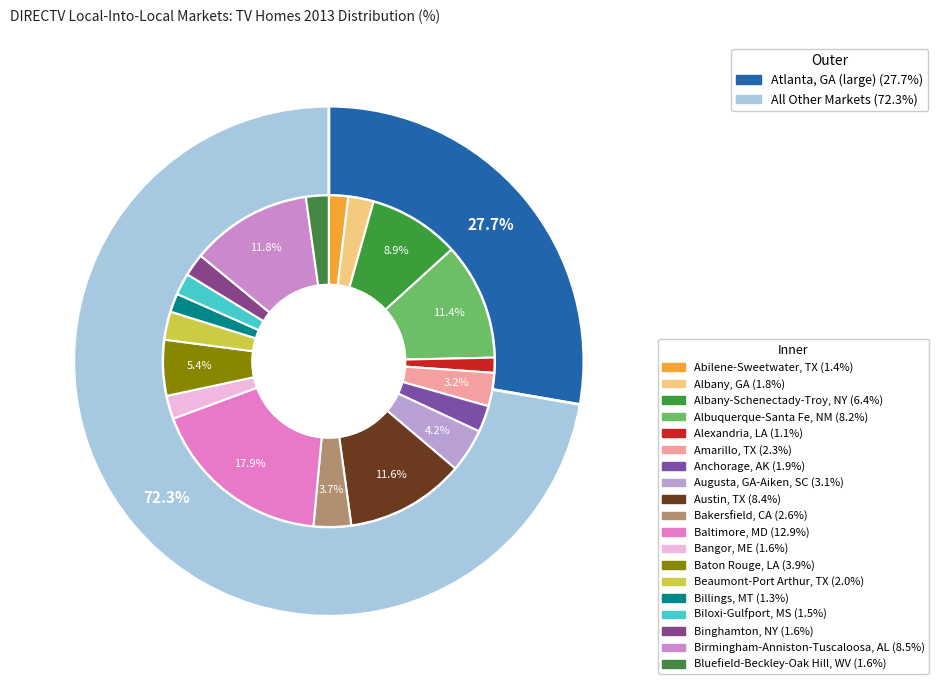

Count the number of slices in the pie.

20